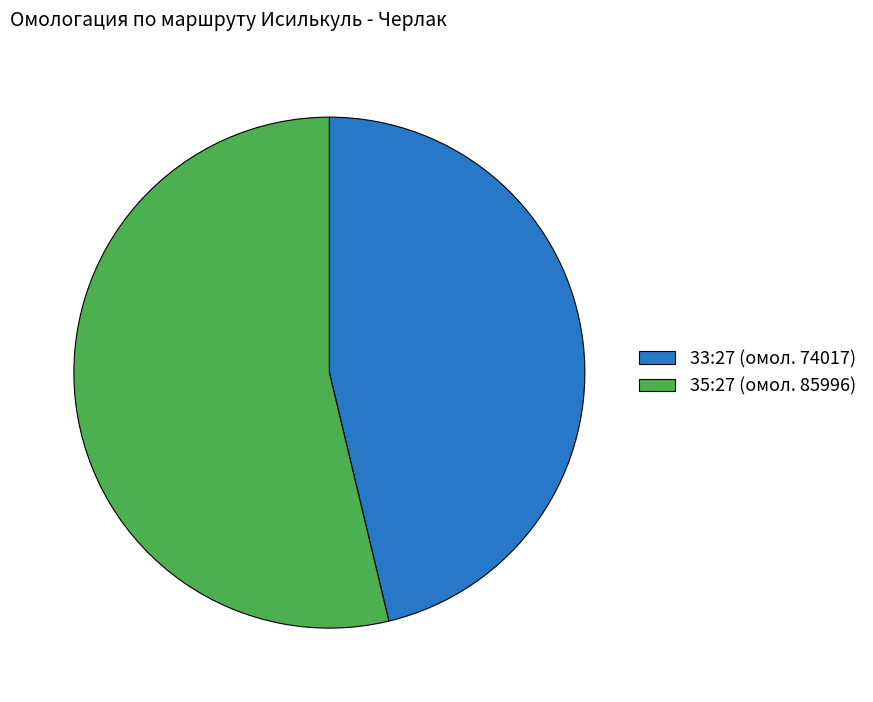

Which category has the biggest portion of the pie?

35:27